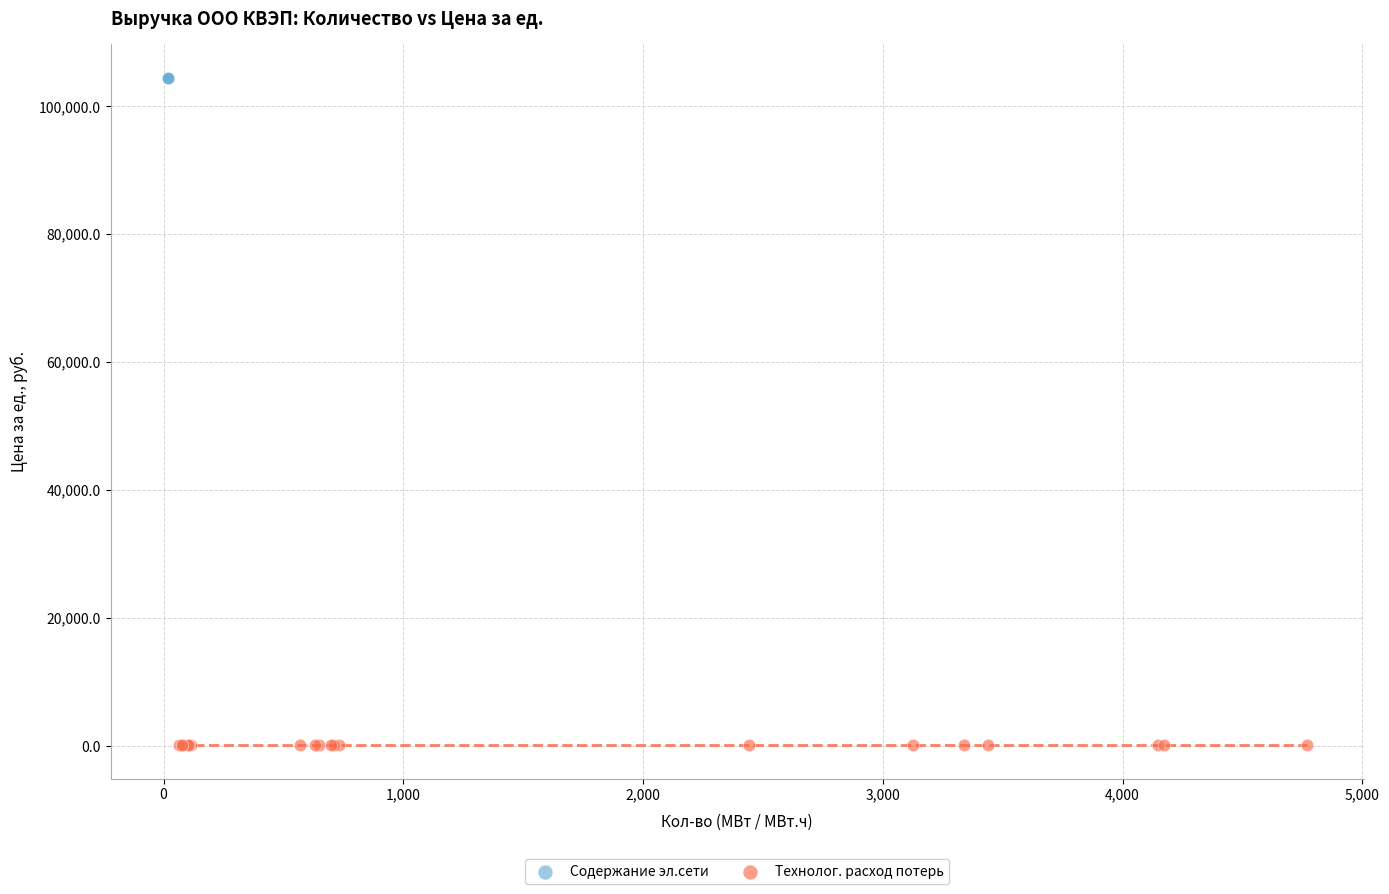

Which series reaches the minimum Y coordinate?

Технолог. расход потерь